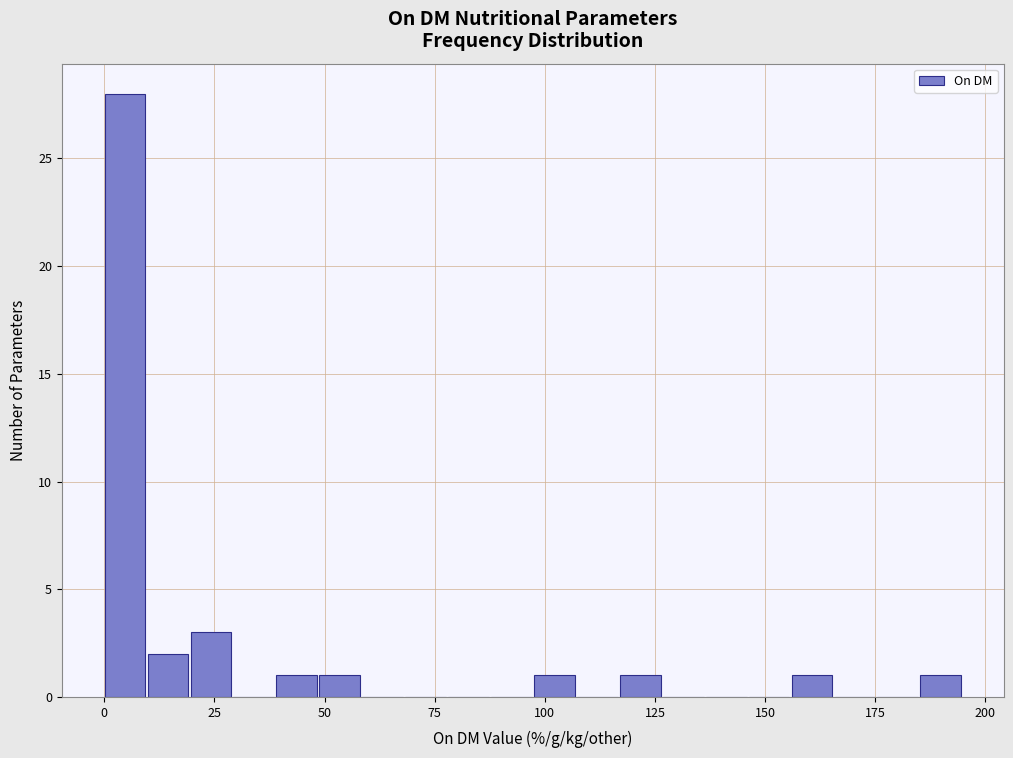

Read against the x-axis, roughly where is the centre of the tallest bar?

5